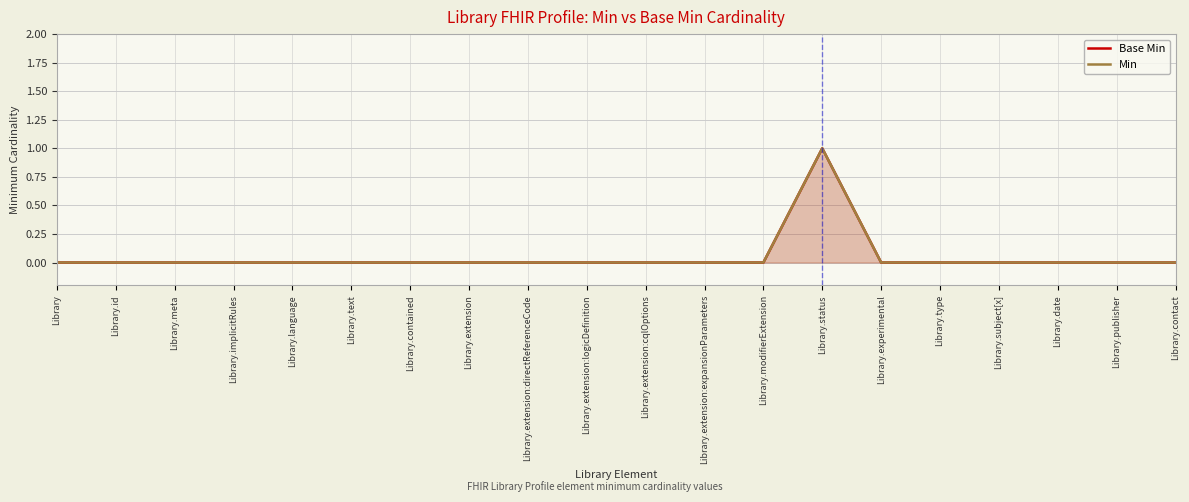

What is the label of the 5th point from the right?

Library.type